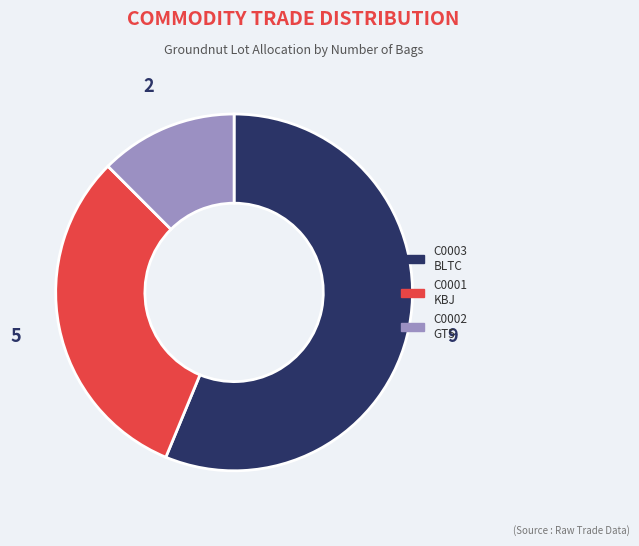

The C0001 slice represents 17% of the pie. True or false?

False